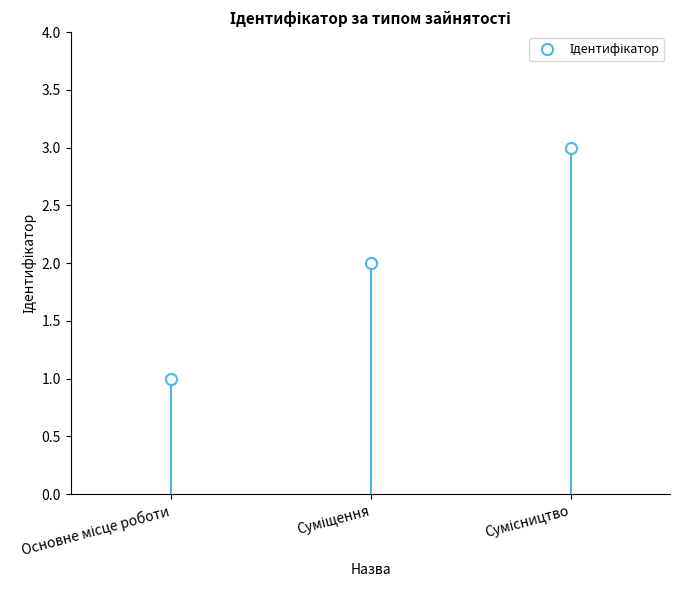

At which category does the chart reach its minimum across all series?

Основне місце роботи